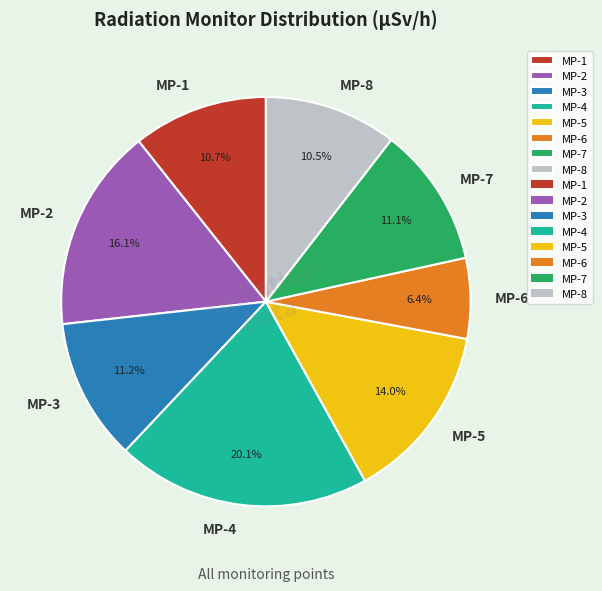

Count the number of slices in the pie.

8